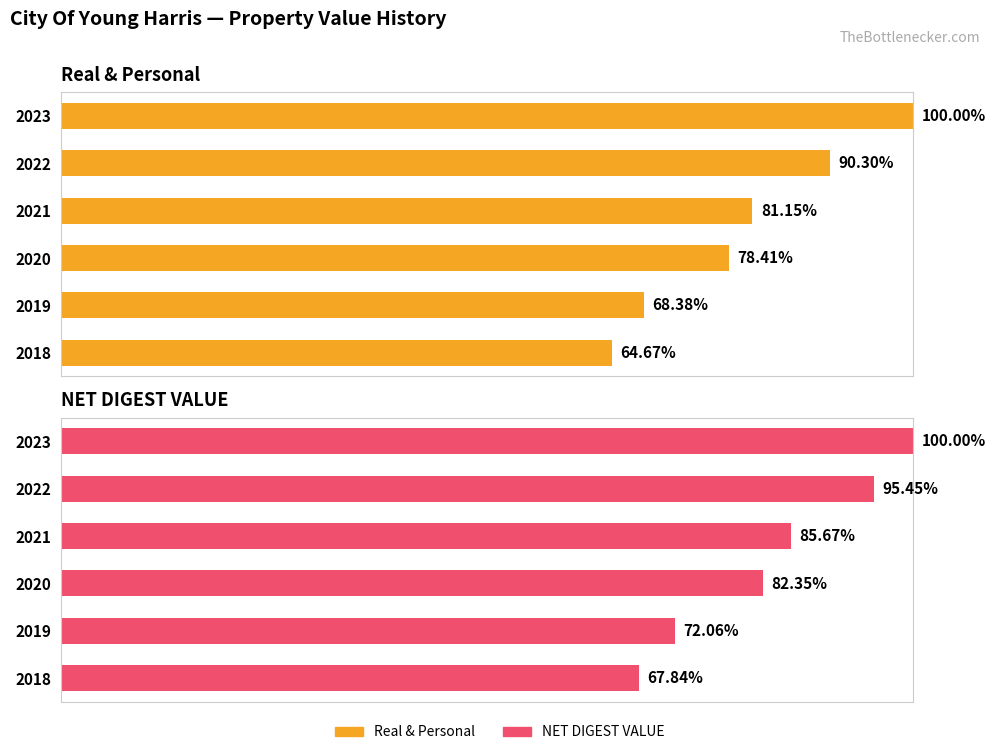

Rank the series by their average value, from highest to lowest.

NET DIGEST VALUE, Real & Personal